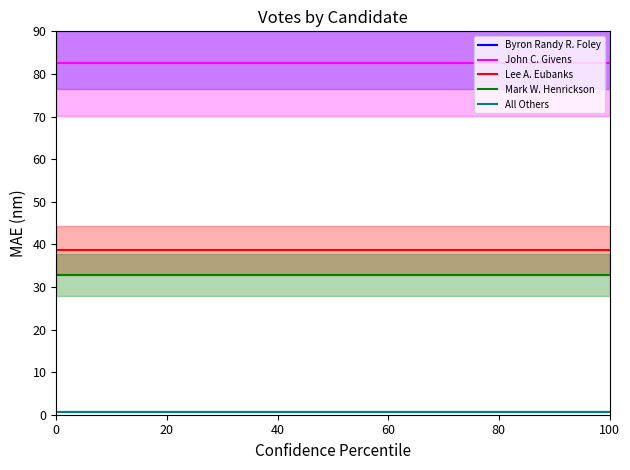

How many lines are shown in the chart?

5